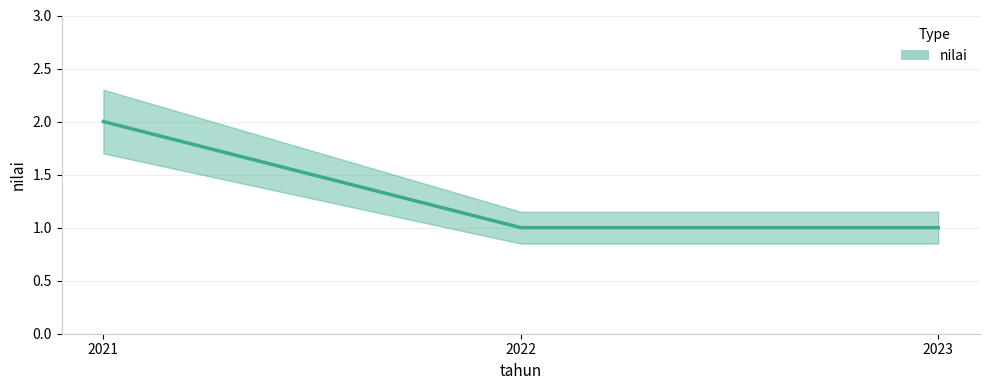

Reading left to right, list all the values displayed in this chart.

2021=2	2022=1	2023=1